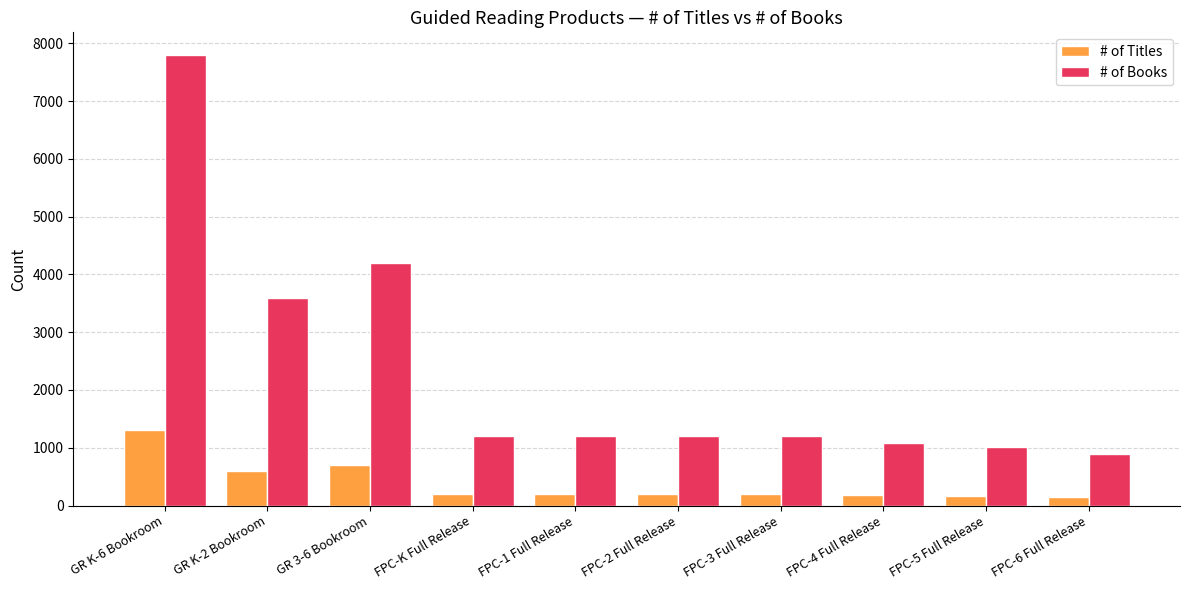

Is the value of # of Titles at FPC-5 Full Release greater than the value of # of Books at FPC-6 Full Release?

No